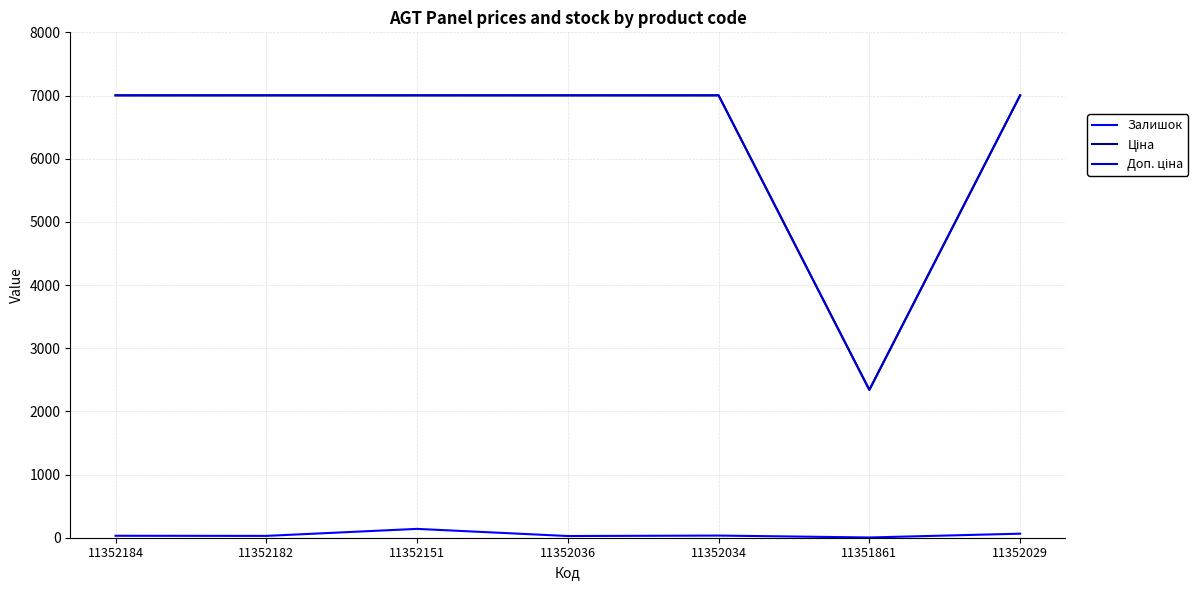

What is the maximum value shown in the chart?

7002.7